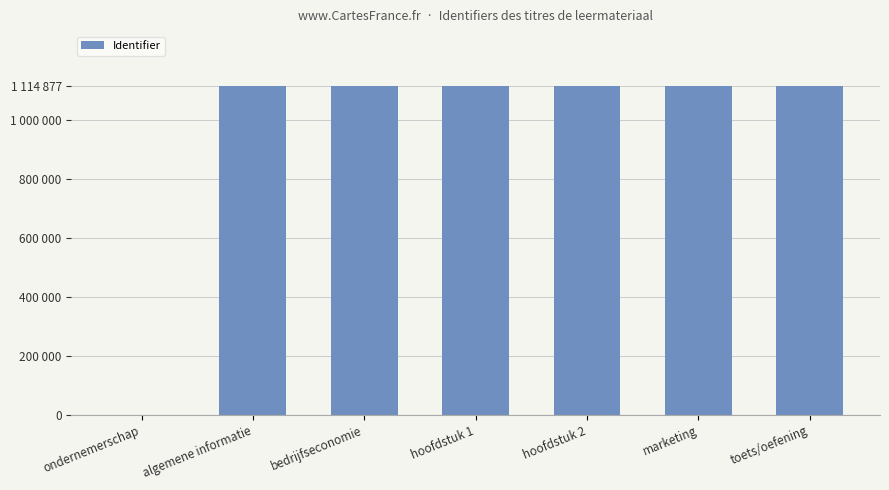

The value at marketing is 646633. True or false?

False